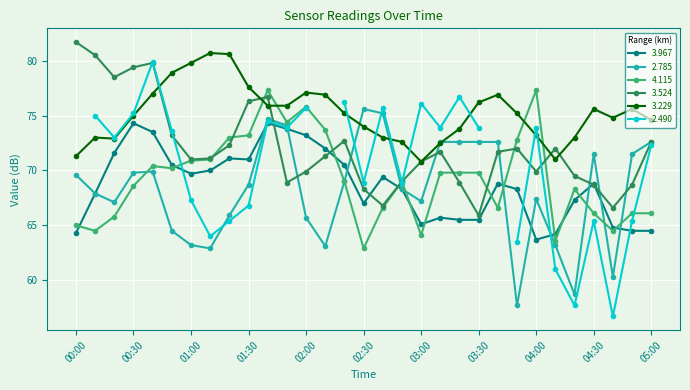

Which category has the highest value in the 3.967 series?

00:30